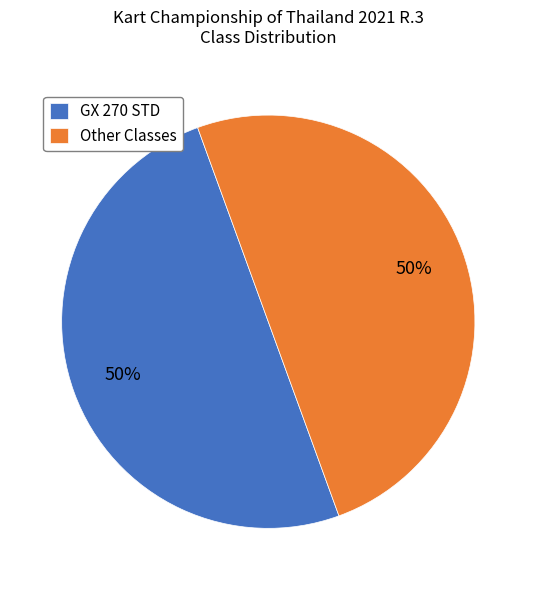

How many segments does this pie chart have?

2